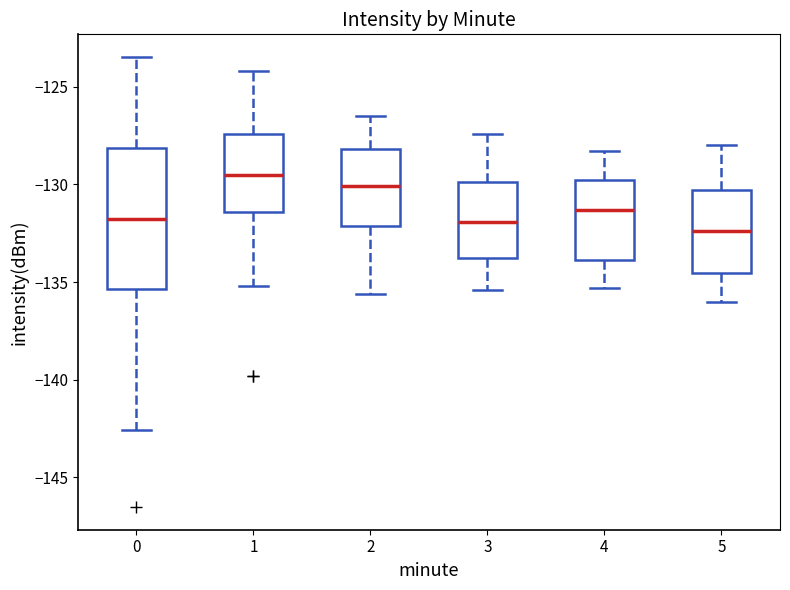

Reading left to right, read every box against the y-axis: the position of its median line, the range the box covers, and the ends of its whiskers. The values are not printed on the chart, so give them approximately, as read against the axis.

0: median -132.0, box -135.5 to -128.0, whiskers -142.5 to -123.5
1: median -129.5, box -131.5 to -127.5, whiskers -135.0 to -124.0
2: median -130.0, box -132.0 to -128.0, whiskers -135.5 to -126.5
3: median -132.0, box -133.5 to -130.0, whiskers -135.5 to -127.5
4: median -131.5, box -134.0 to -129.5, whiskers -135.5 to -128.5
5: median -132.5, box -134.5 to -130.5, whiskers -136.0 to -128.0